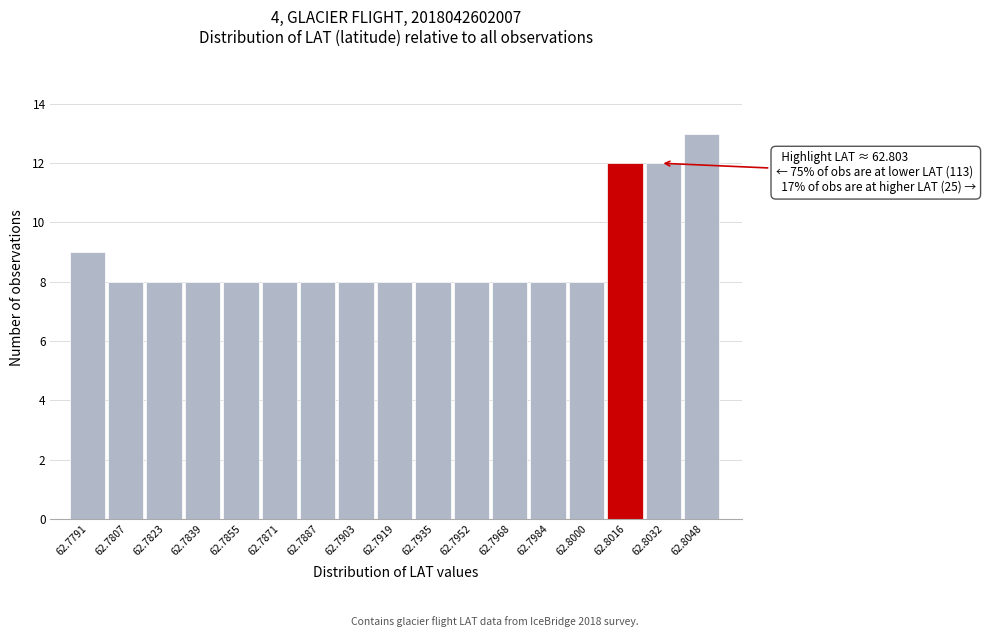

Reading left to right, extract all data points from this chart.

62.7791=9	62.7807=8	62.7823=8	62.7839=8	62.7855=8	62.7871=8	62.7887=8	62.7903=8	62.7919=8	62.7935=8	62.7952=8	62.7968=8	62.7984=8	62.8000=8	62.8016=12	62.8032=12	62.8048=13